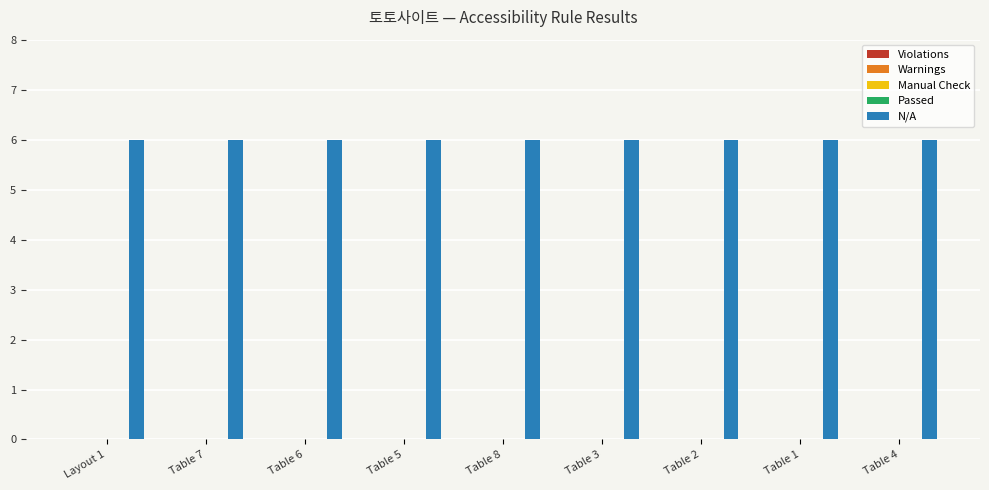

Rank the series at Layout 1 from highest to lowest value.

N/A, Violations, Warnings, Manual Check, Passed